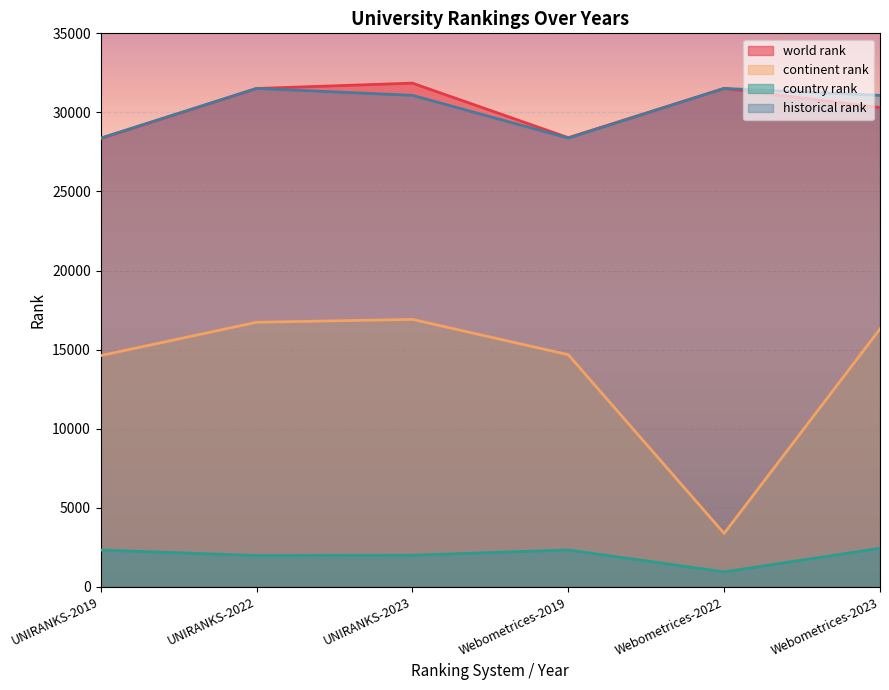

Which has a higher value, UNIRANKS-2023 or Webometrices-2023?

UNIRANKS-2023